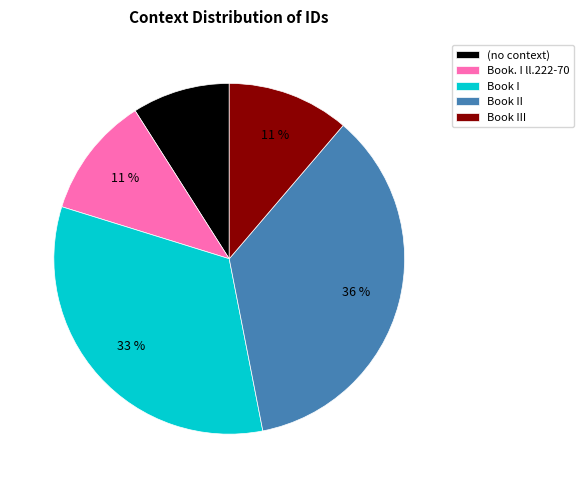

To the nearest percent, what percentage of the pie is Book II?

36%